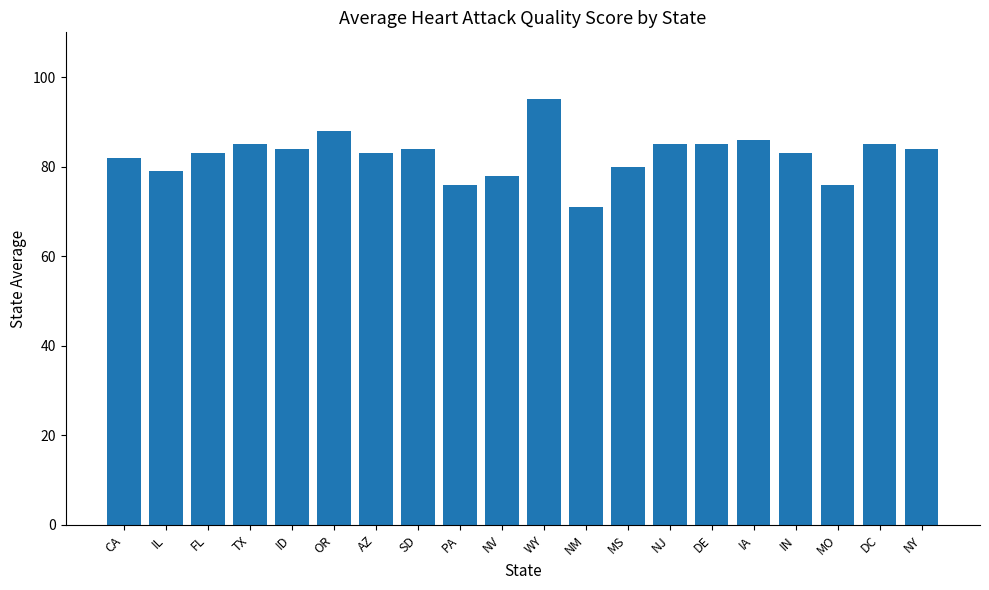

What is the greatest value displayed?

95